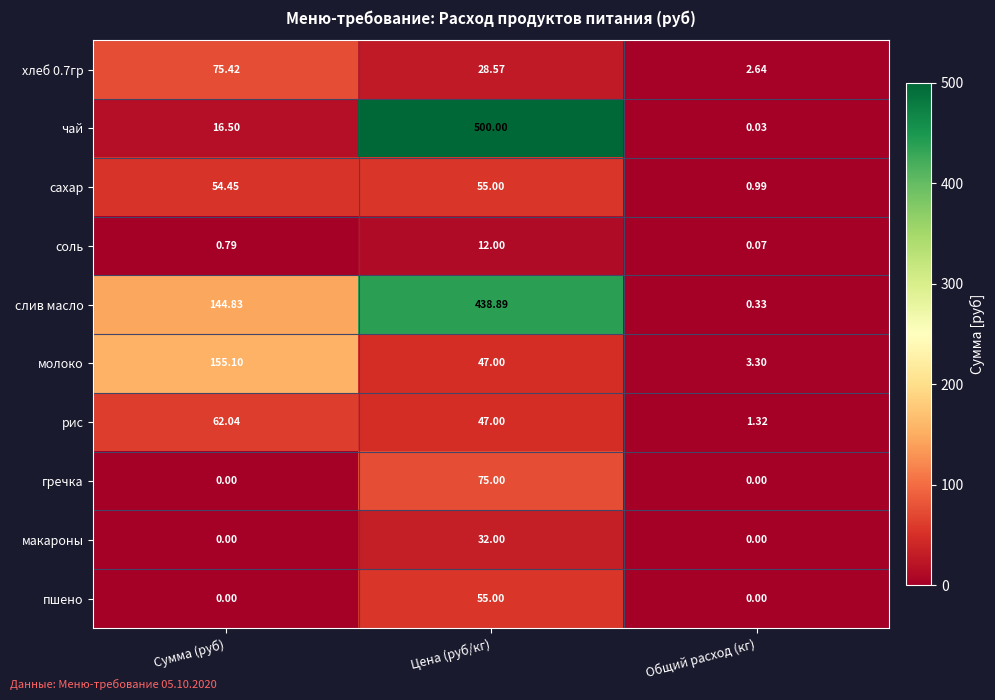

At which category is the sum across all series the highest?

Цена (руб/кг)